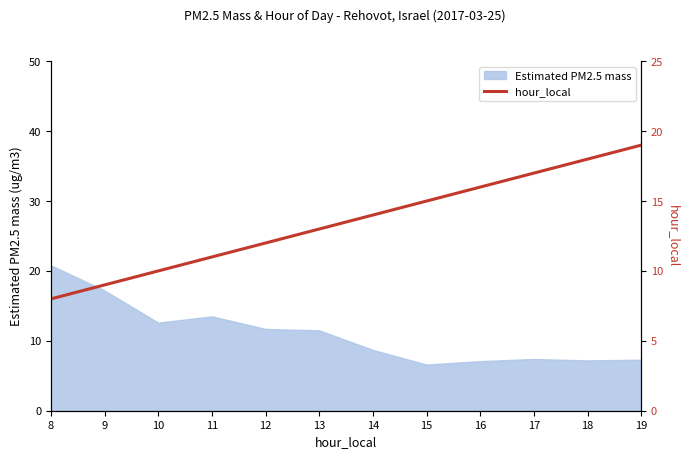

The value of Estimated PM2.5 mass at 13 is 5.4. True or false?

False